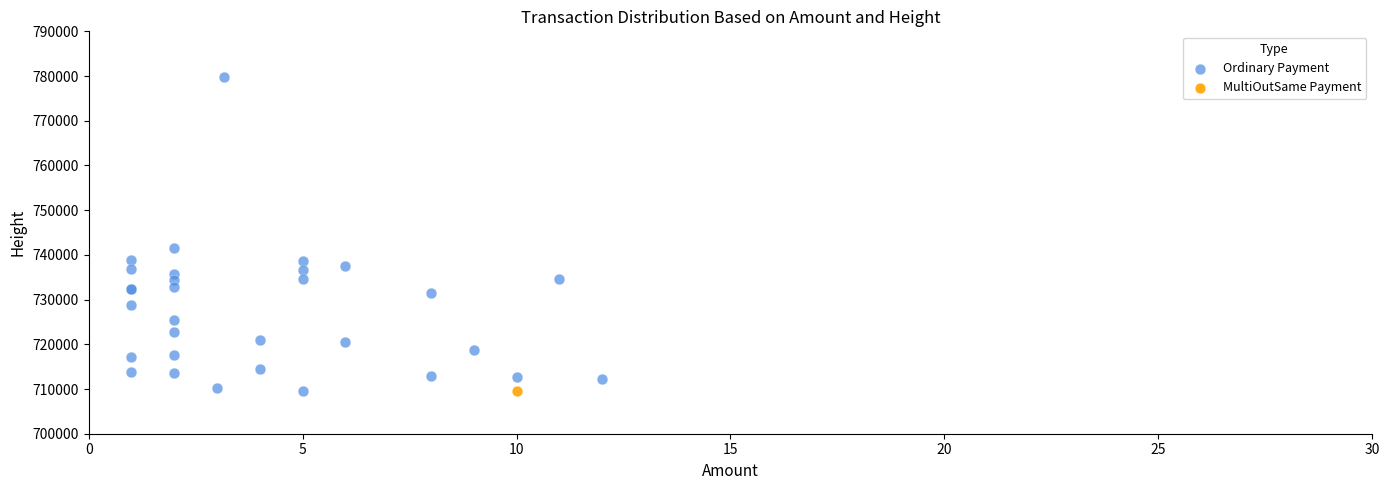

What are all the series names shown in the legend?

Ordinary Payment, MultiOutSame Payment